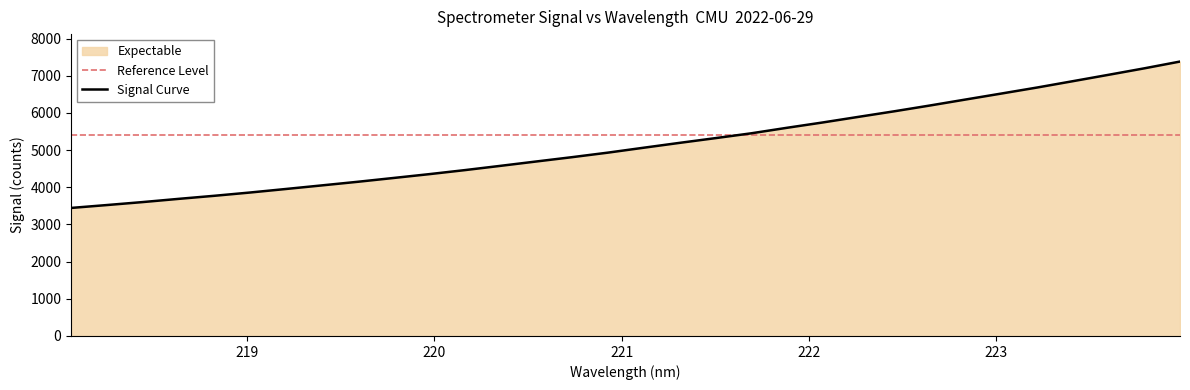

What is the sum of the values at 219.589 and 223.9802?

11525.9